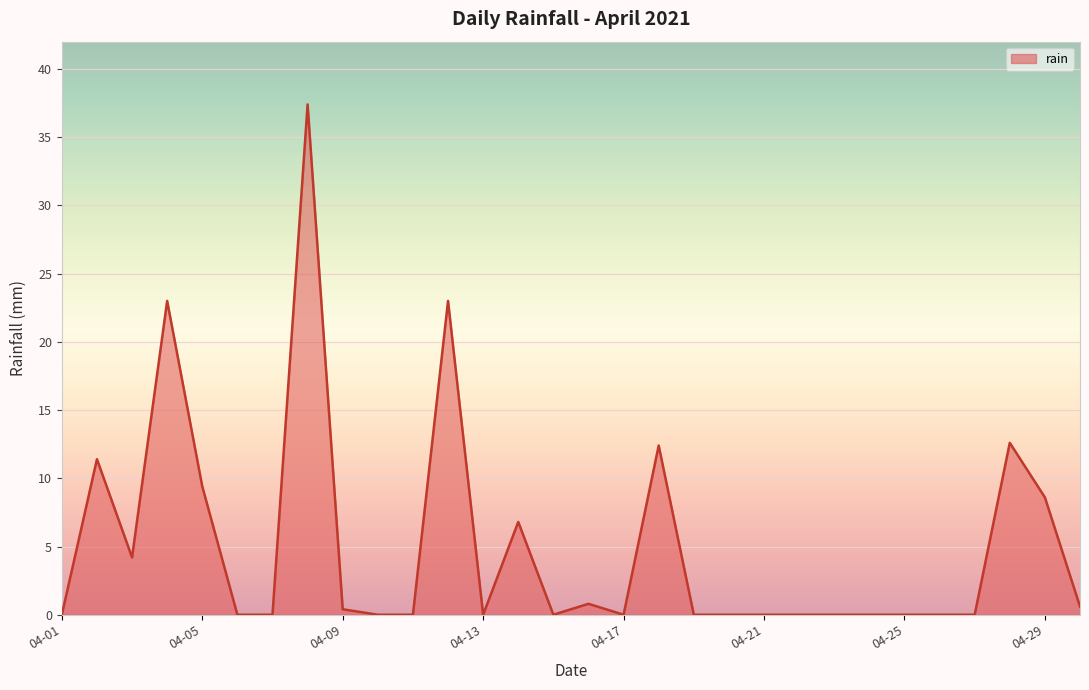

What is the maximum value shown in the chart?

37.4